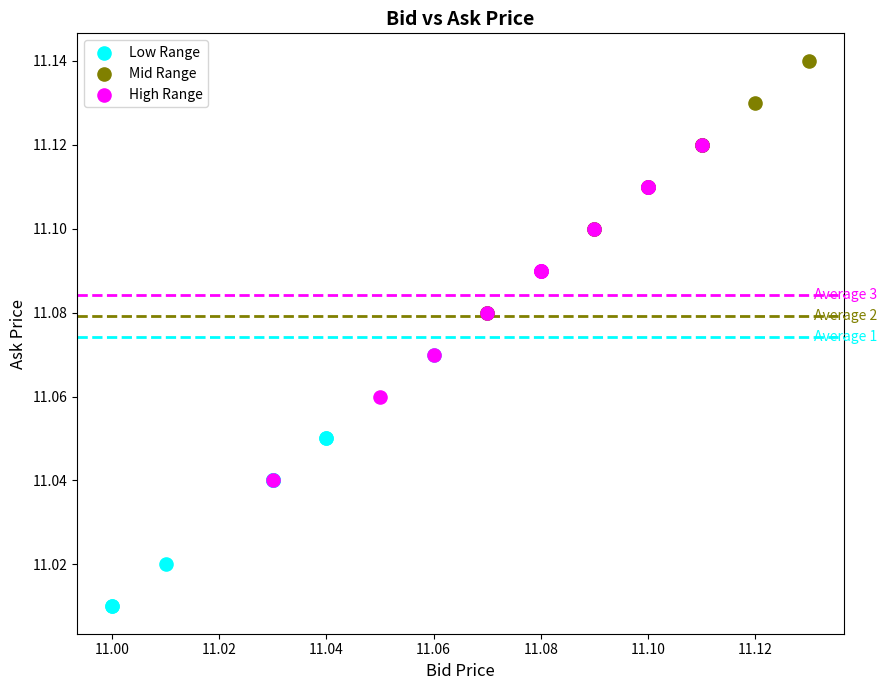

Which series reaches the minimum Y coordinate?

Low Range